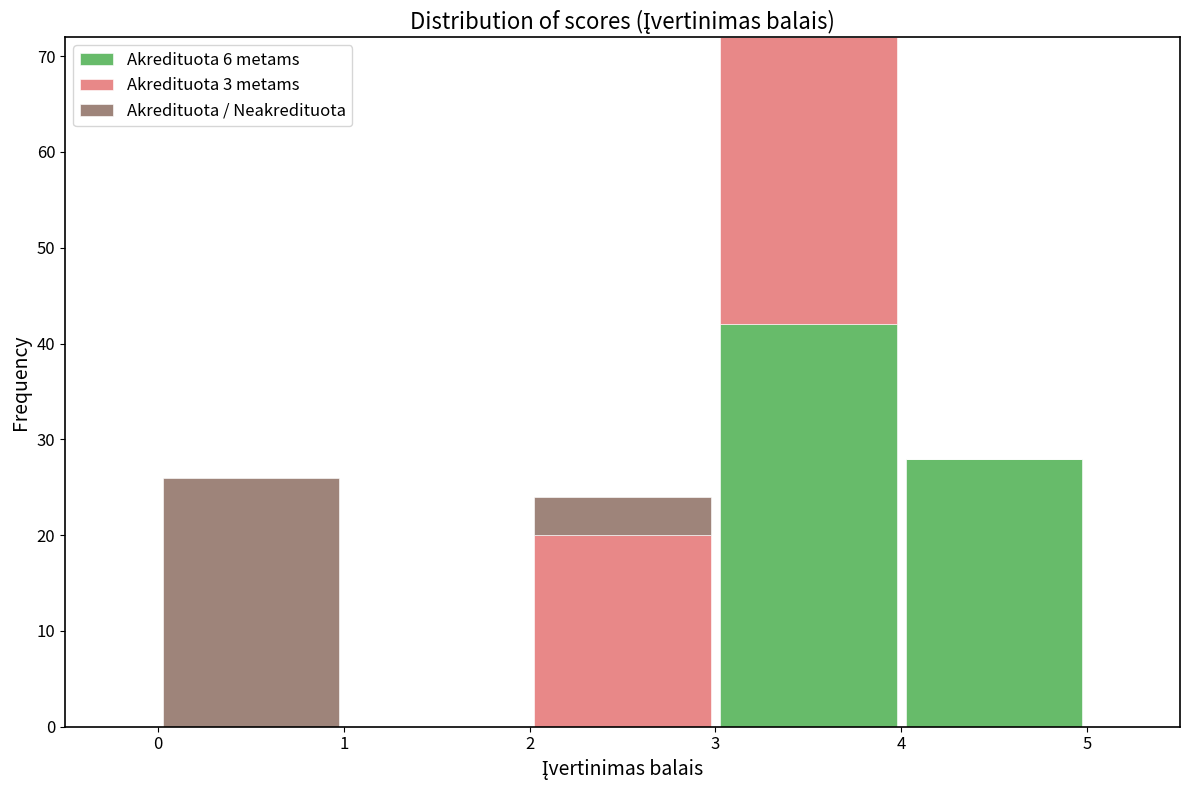

Reading left to right, list every stacked bar in this chart as the range it spans on the x-axis followed by its total height. The values are not printed on the chart, so give them approximately, as read against the axis.

0 to 1: 26
1 to 2: 0
2 to 3: 24
3 to 4: 72
4 to 5: 28